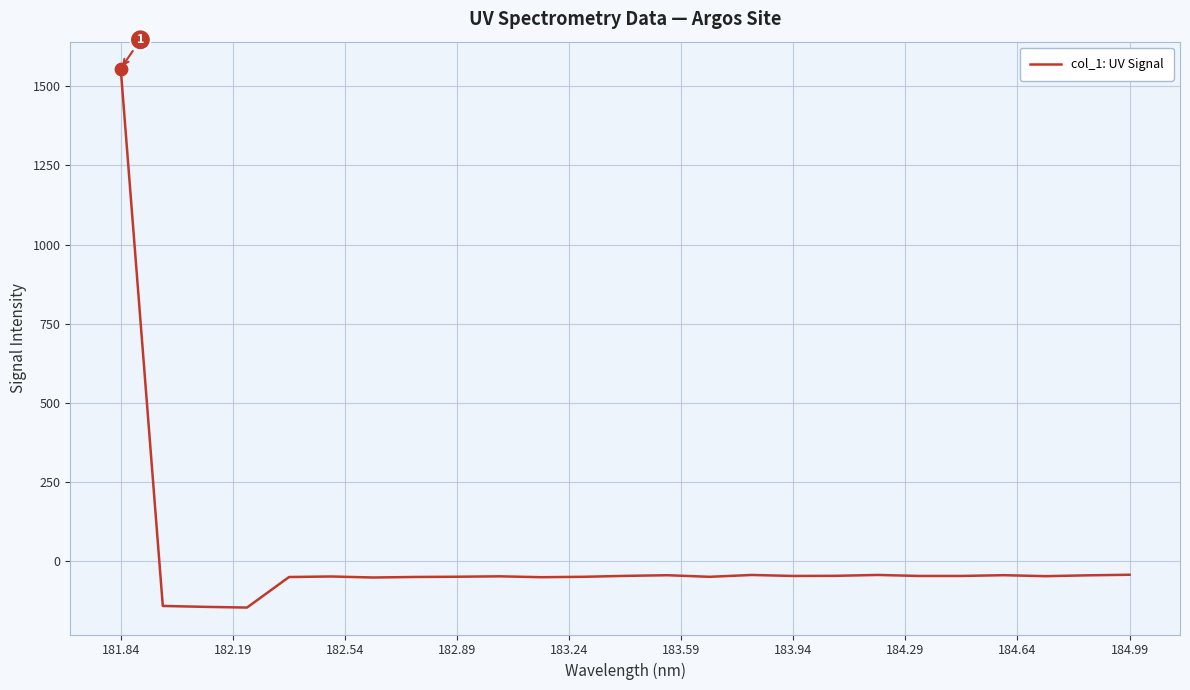

What is the minimum value shown in the chart?

-146.2